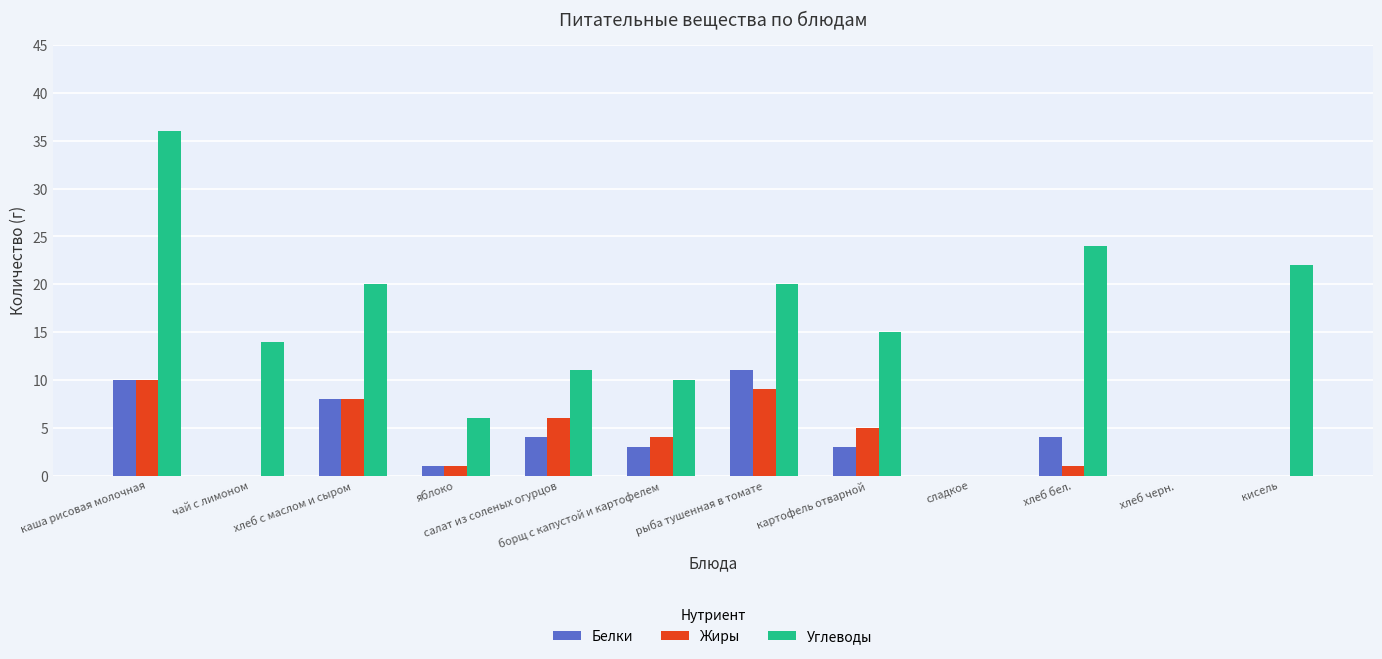

What are all the series names shown in the legend?

Белки, Жиры, Углеводы